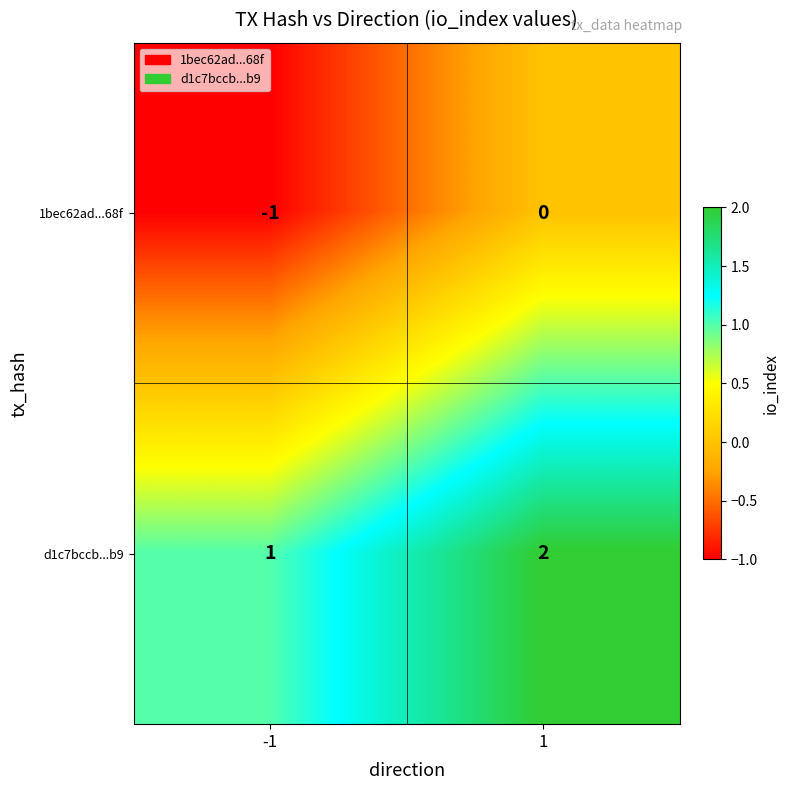

Which series has the largest total across all categories?

d1c7bccb...b9